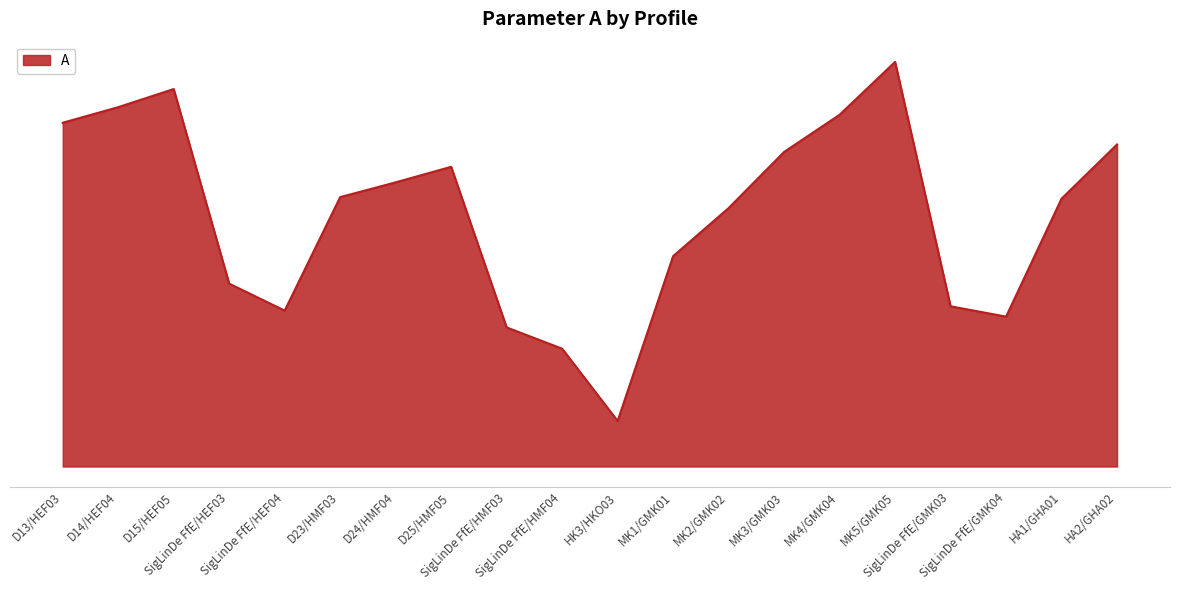

At which label is the value closest to 1?

SigLinDe FfE/HMF04